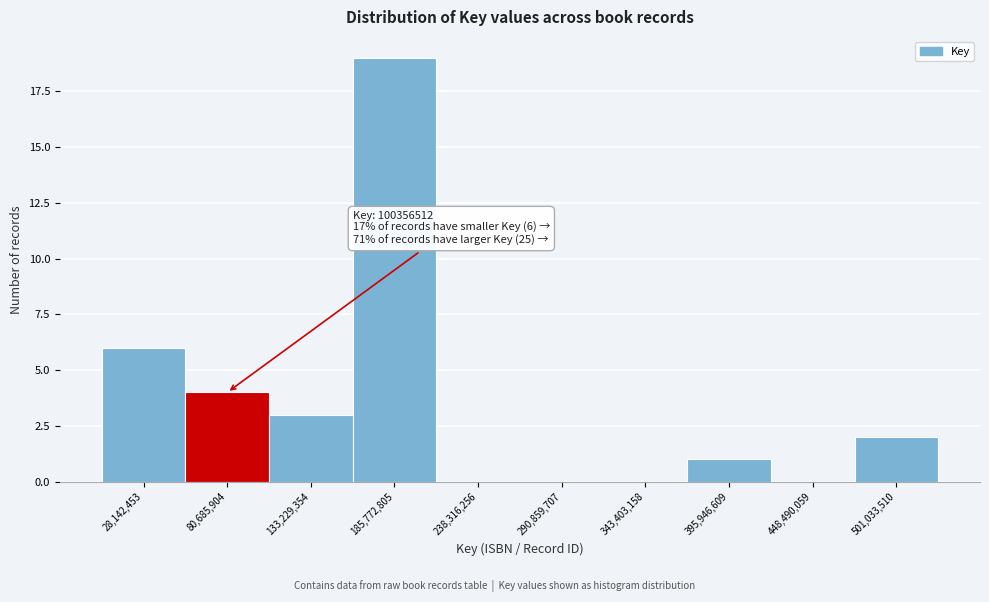

Which range on the x-axis has the tallest bar?

160000000 to 210000000